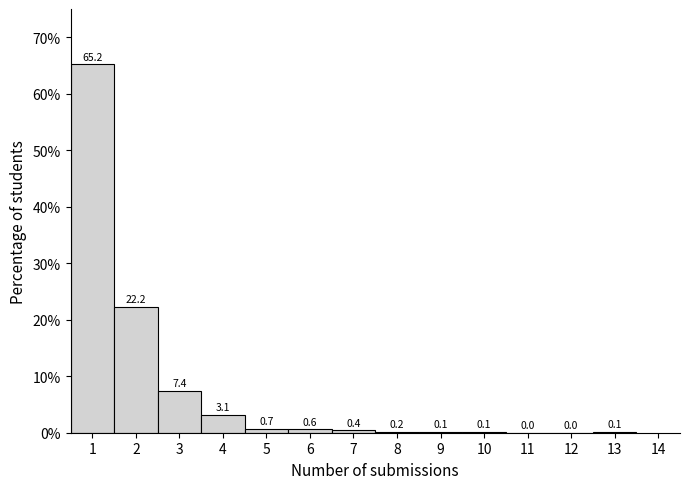

Reading left to right, transcribe this chart: for each bar, give the range it covers on the x-axis and its height.

0.5 to 1.5: 65.2
1.5 to 2.5: 22.2
2.5 to 3.5: 7.4
3.5 to 4.5: 3.1
4.5 to 5.5: 0.7
5.5 to 6.5: 0.6
6.5 to 7.5: 0.4
7.5 to 8.5: 0.2
8.5 to 9.5: 0.1
9.5 to 10.5: 0.1
10.5 to 11.5: 0.0
11.5 to 12.5: 0.0
12.5 to 13.5: 0.1